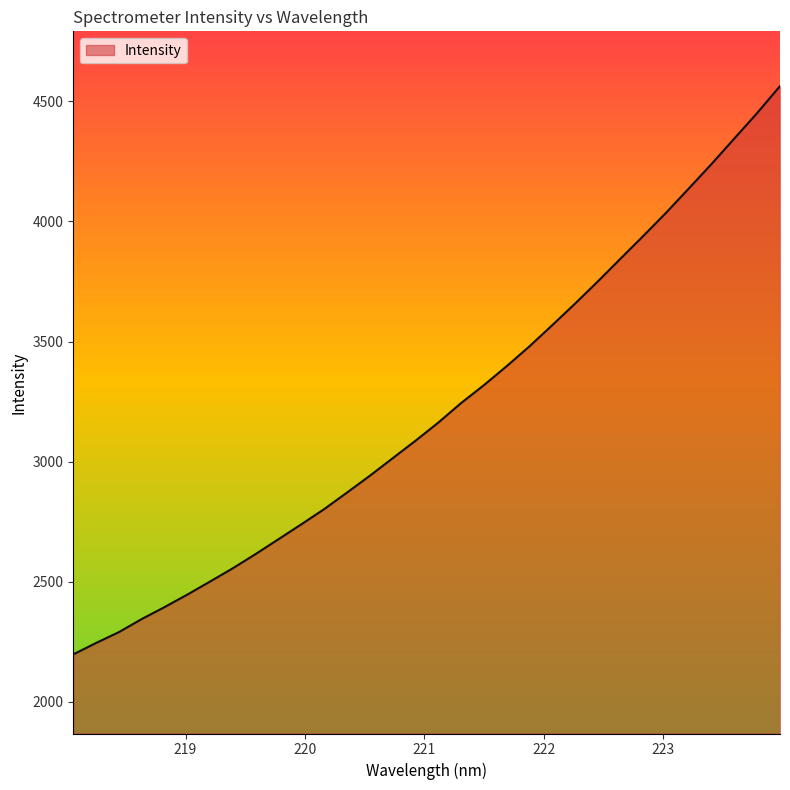

What is the smallest value displayed?

2196.9